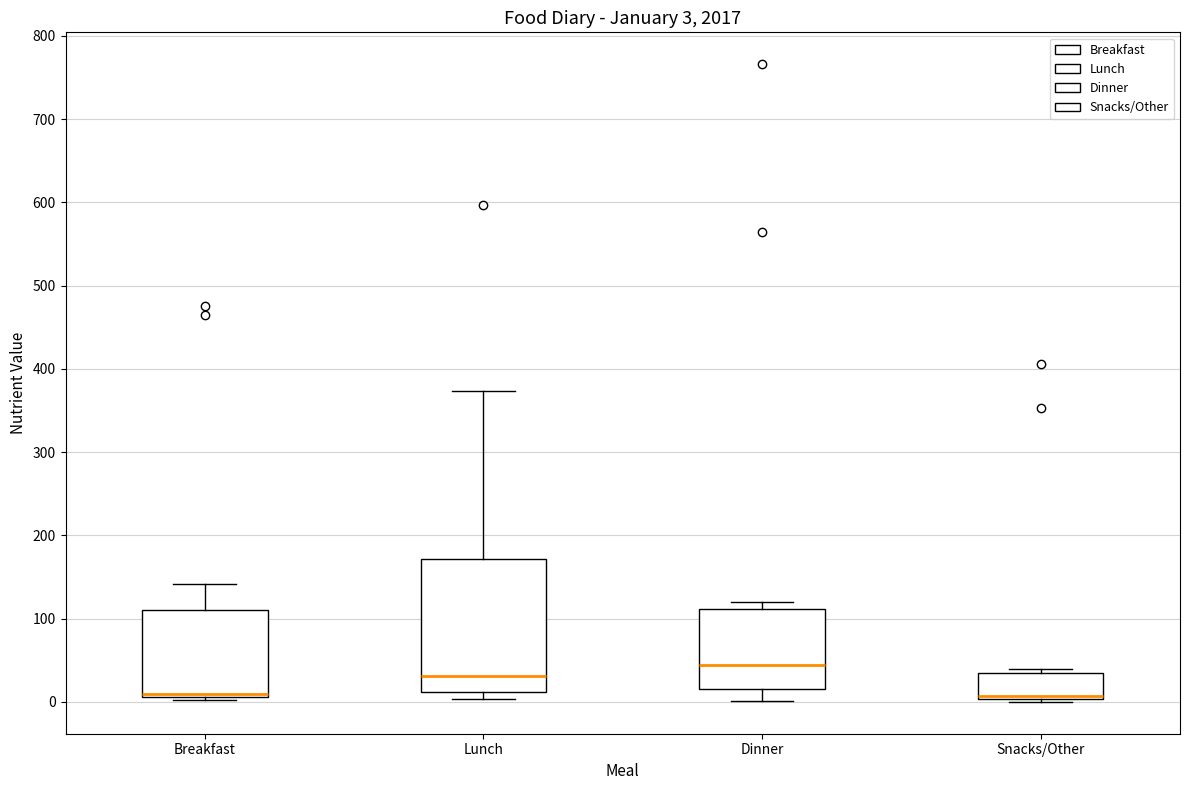

Which box is the tallest, from its lower edge to its upper edge?

Lunch